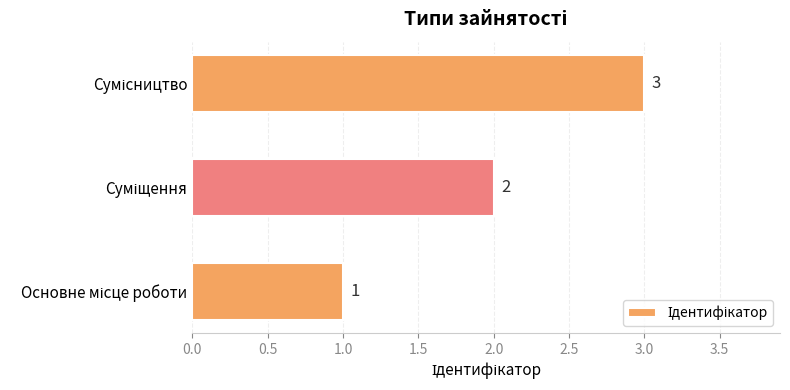

What is the sum of all values?

6